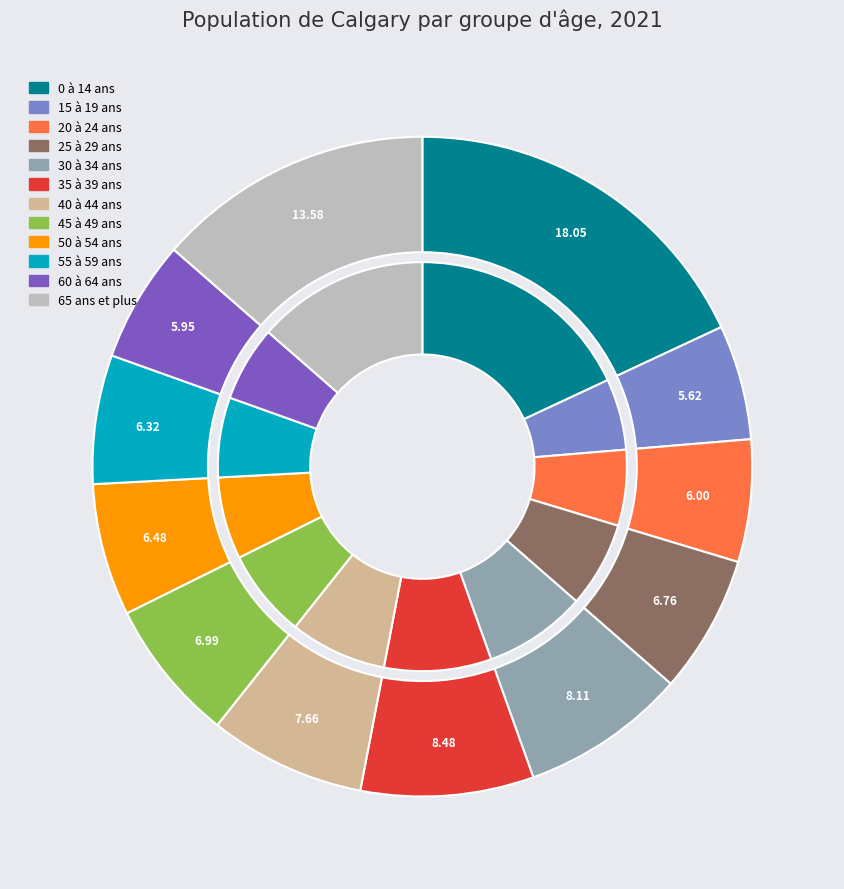

Count the number of slices in the pie.

12